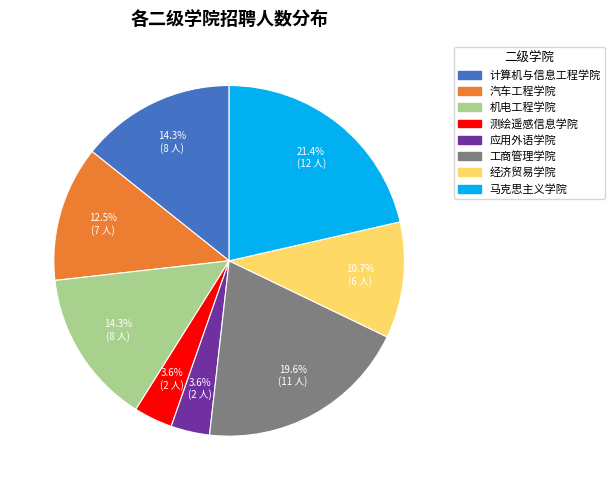

How much of the chart is everything except 测绘遥感信息学院?

96.4%